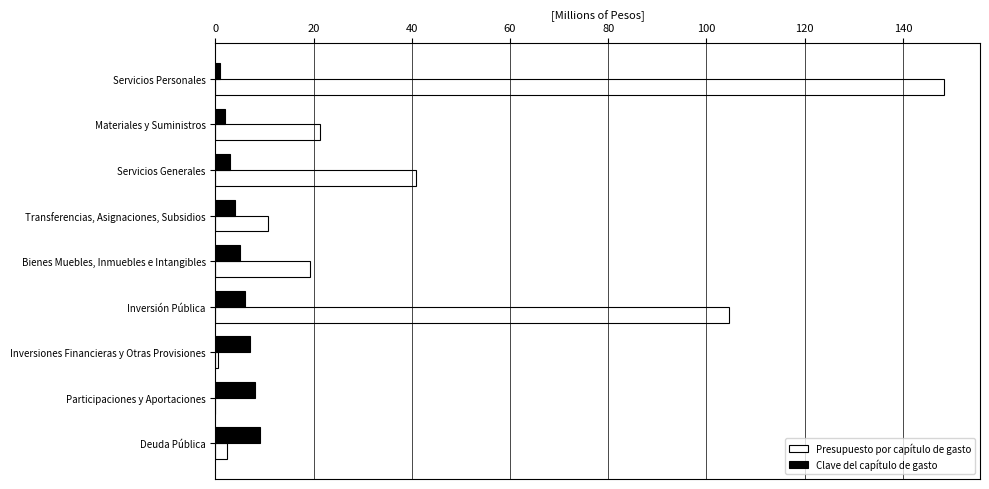

At which category does the chart reach its peak across all series?

Servicios Personales